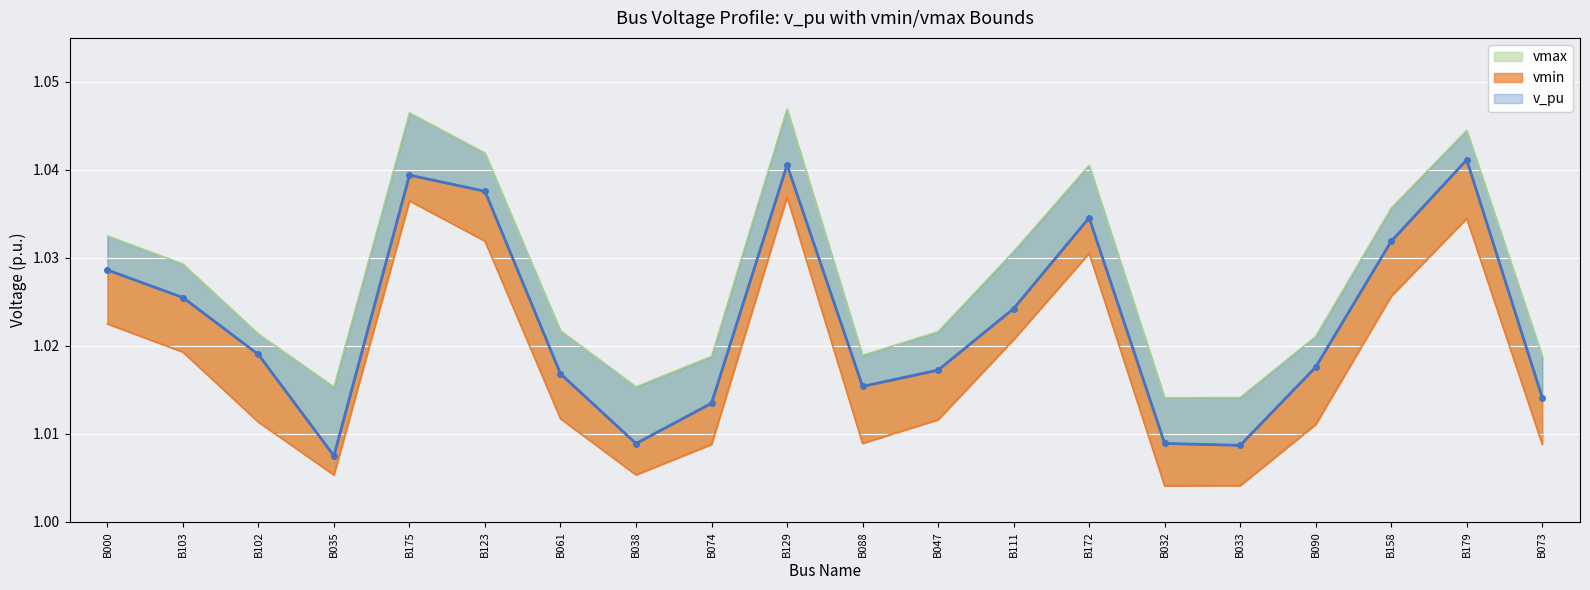

Count the number of categories in the chart.

20